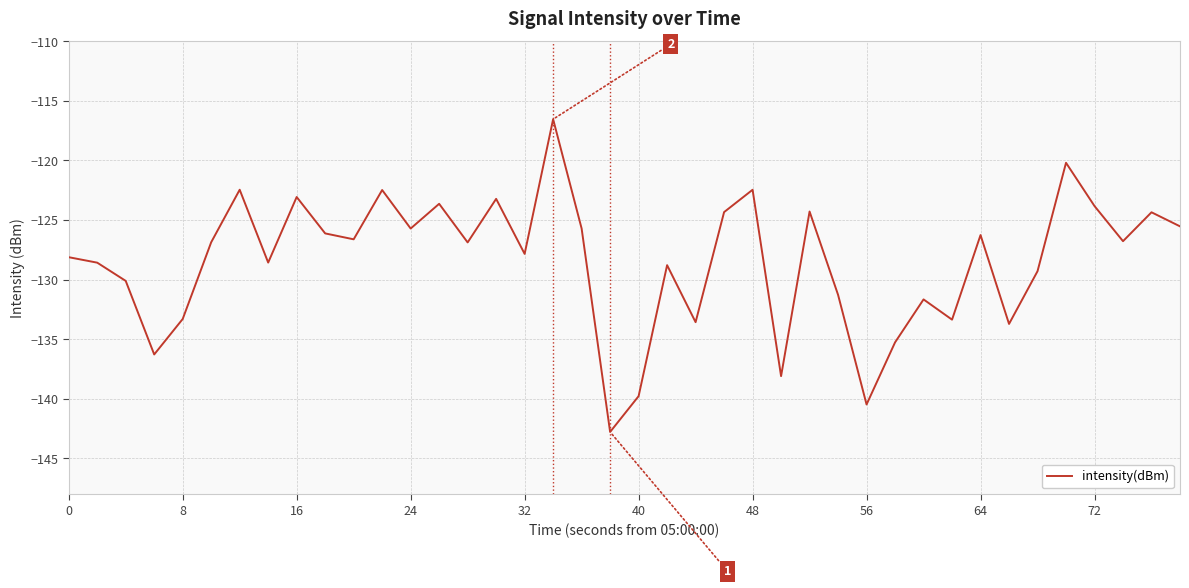

What is the maximum value shown in the chart?

-116.5